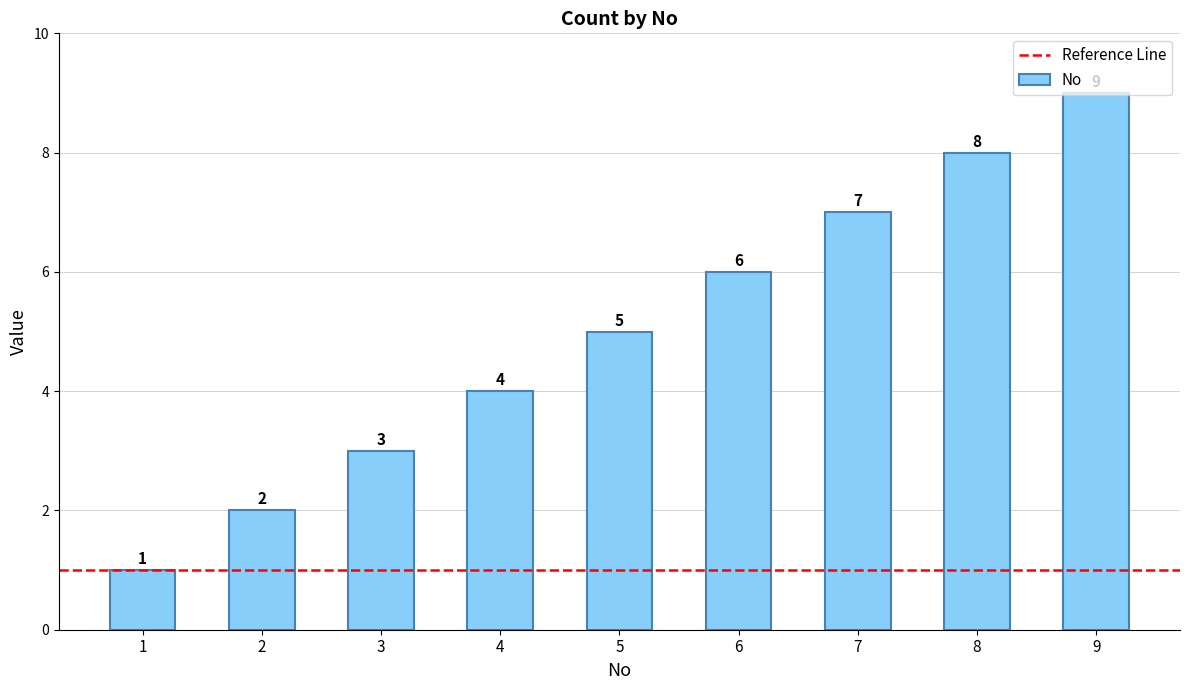

At which category does the chart reach its minimum across all series?

1